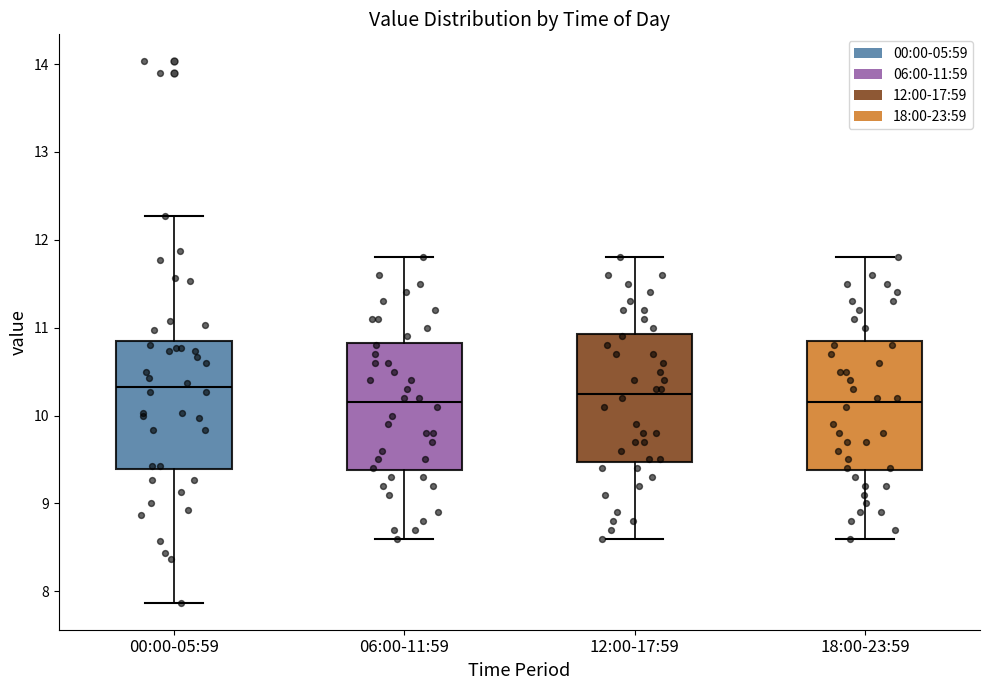

Reading left to right, transcribe this box plot: for each box, give where its median line is, the range the box spans, and where its two whiskers end, as read against the y-axis. The values are not printed on the chart, so give them approximately, as read against the axis.

00:00-05:59: median 10.3, box 9.4 to 10.8, whiskers 7.9 to 12.3
06:00-11:59: median 10.2, box 9.4 to 10.8, whiskers 8.6 to 11.8
12:00-17:59: median 10.3, box 9.5 to 10.9, whiskers 8.6 to 11.8
18:00-23:59: median 10.2, box 9.4 to 10.9, whiskers 8.6 to 11.8